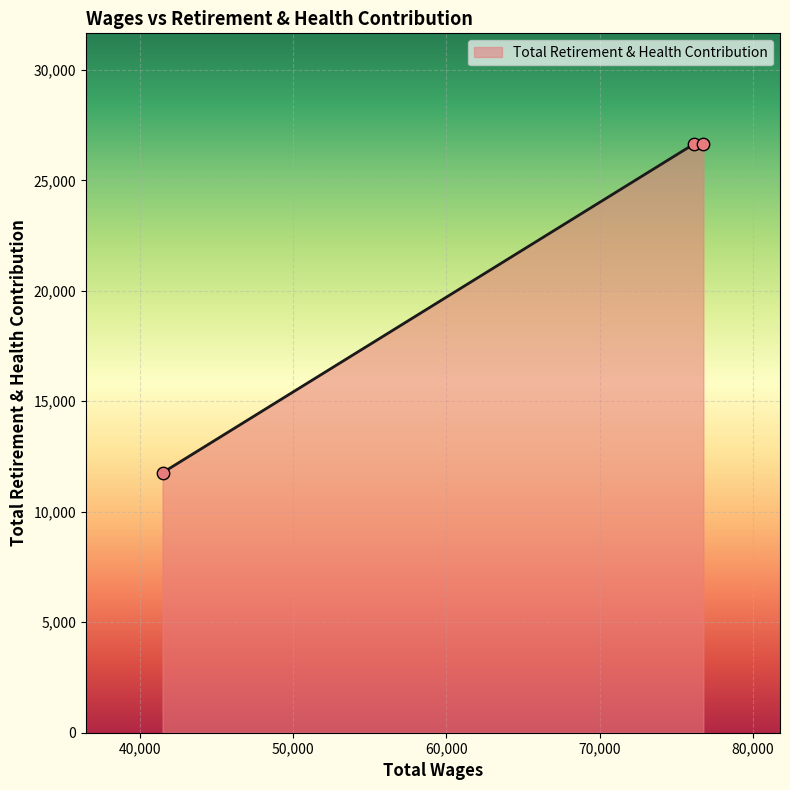

What is the smallest value displayed?

11767